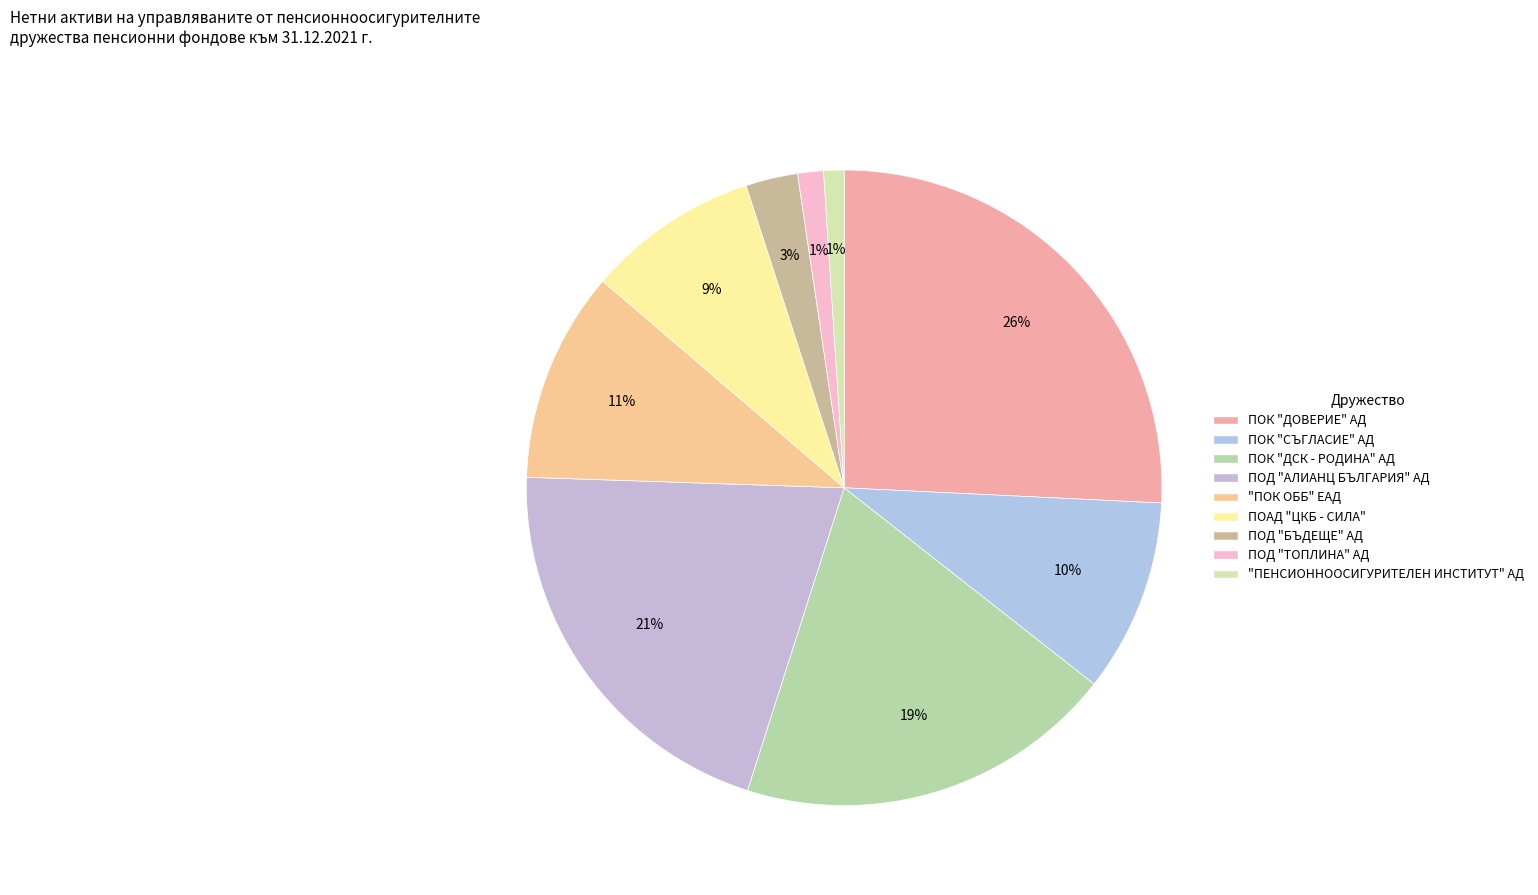

To the nearest percent, what is the average slice percentage?

11%